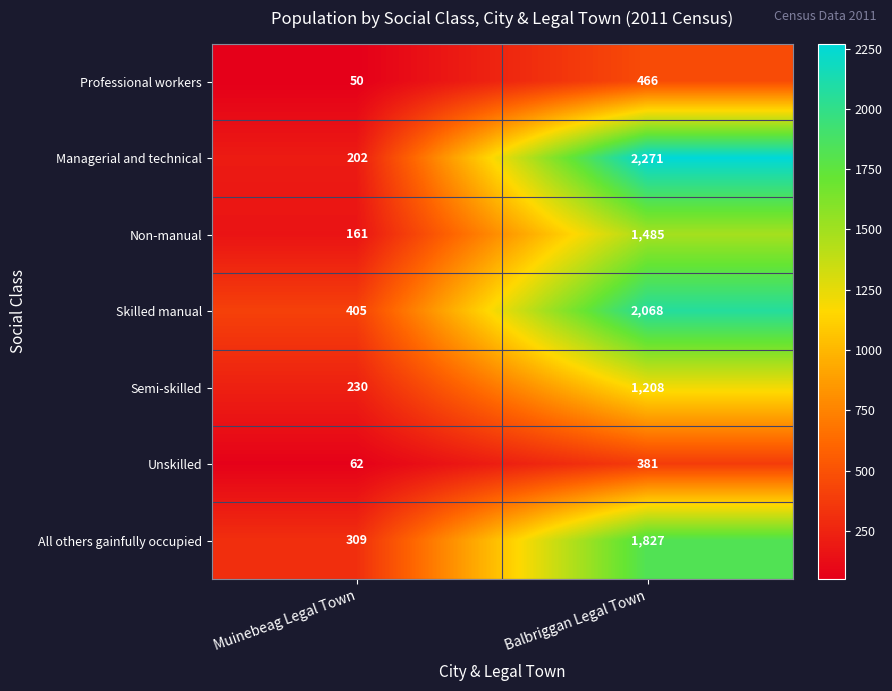

Which category has the highest value across all series?

Balbriggan Legal Town